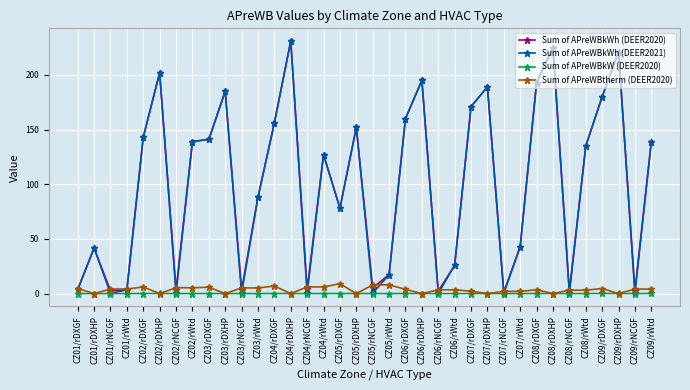

What are all the series names shown in the legend?

Sum of APreWBkWh (DEER2020), Sum of APreWBkWh (DEER2021), Sum of APreWBkW (DEER2020), Sum of APreWBtherm (DEER2020)